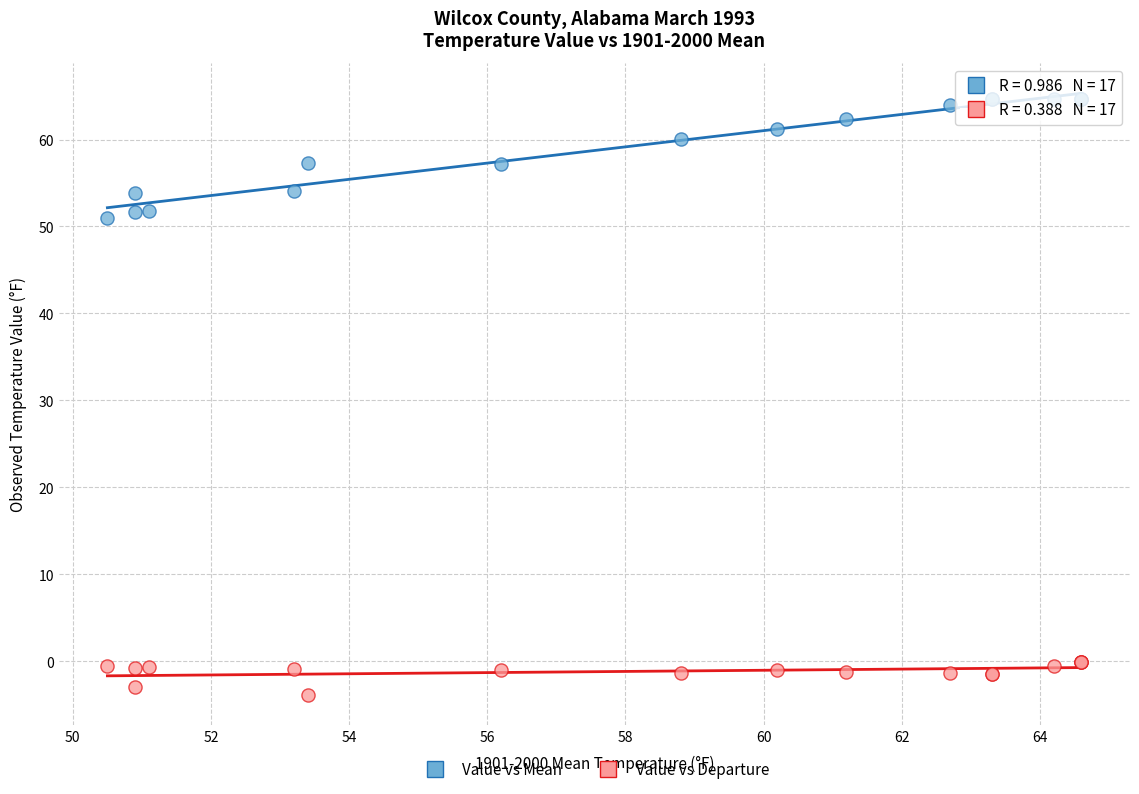

Which series contains the lowest Y value?

Value vs Departure